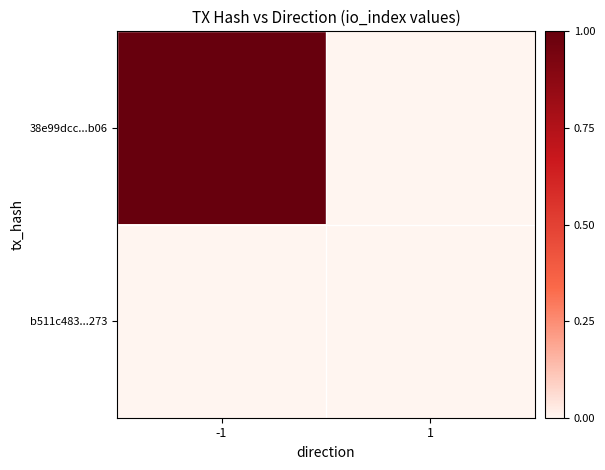

At how many categories does at least one series exceed 0?

1